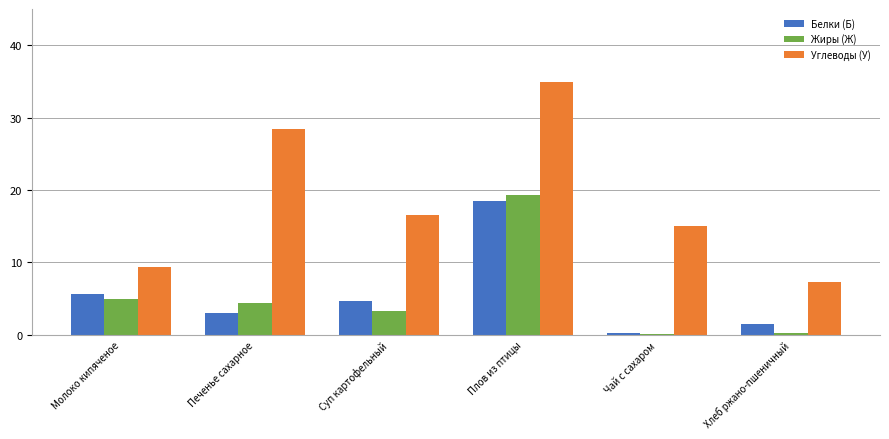

At which label does Белки (Б) reach its peak?

Плов из птицы